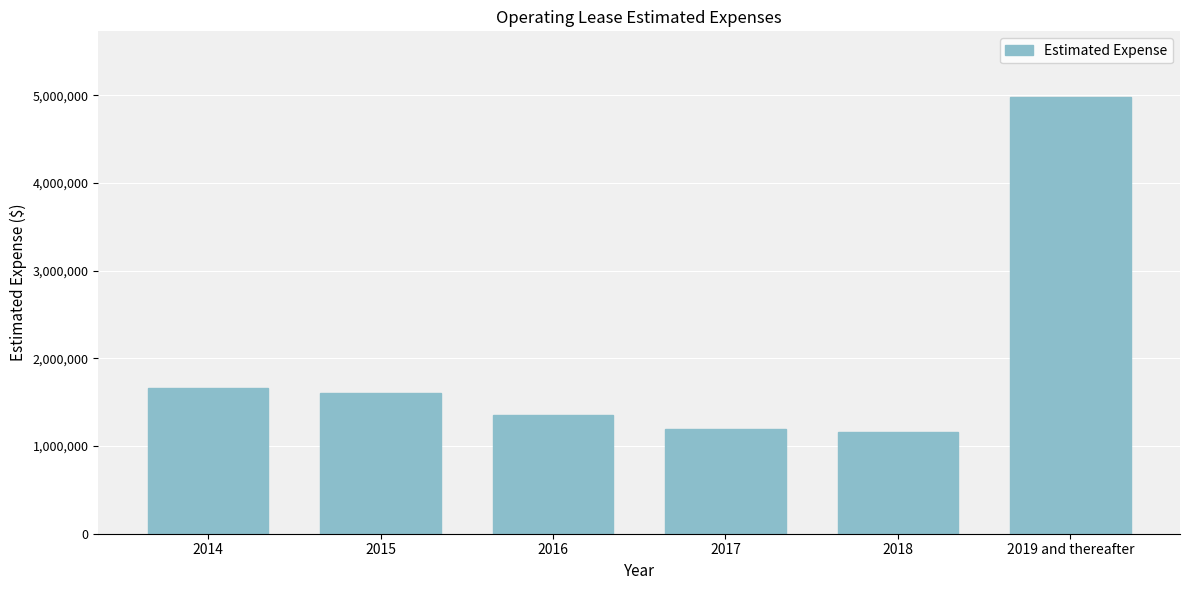

Reading left to right, extract all data points from this chart.

2014=1664865	2015=1607143	2016=1358618	2017=1198021	2018=1156562	2019 and thereafter=4983358